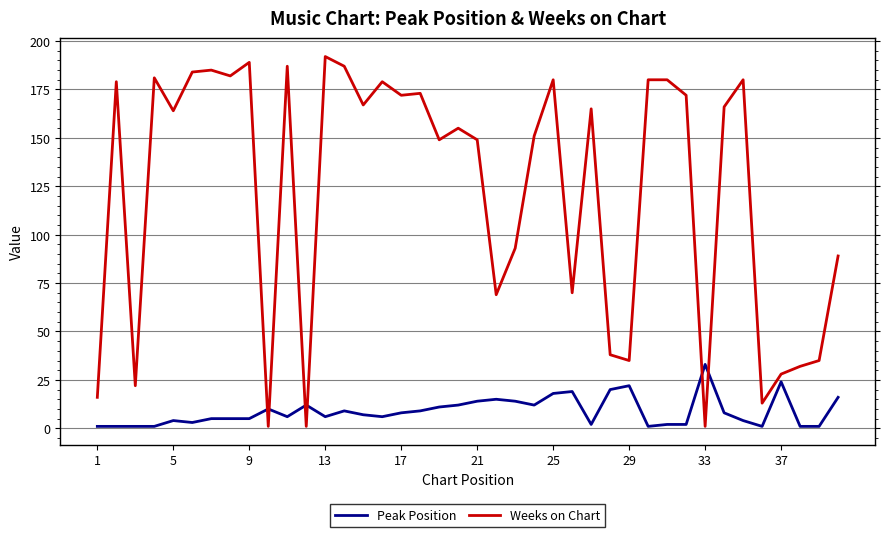

After their last crossing, which series has the higher values: Weeks on Chart or Peak Position?

Weeks on Chart